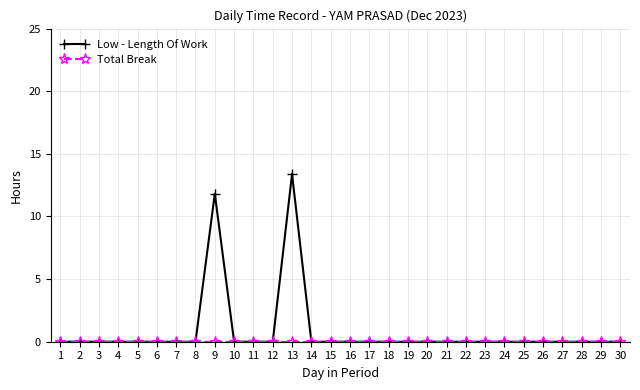

At which category is the sum across all series the highest?

13